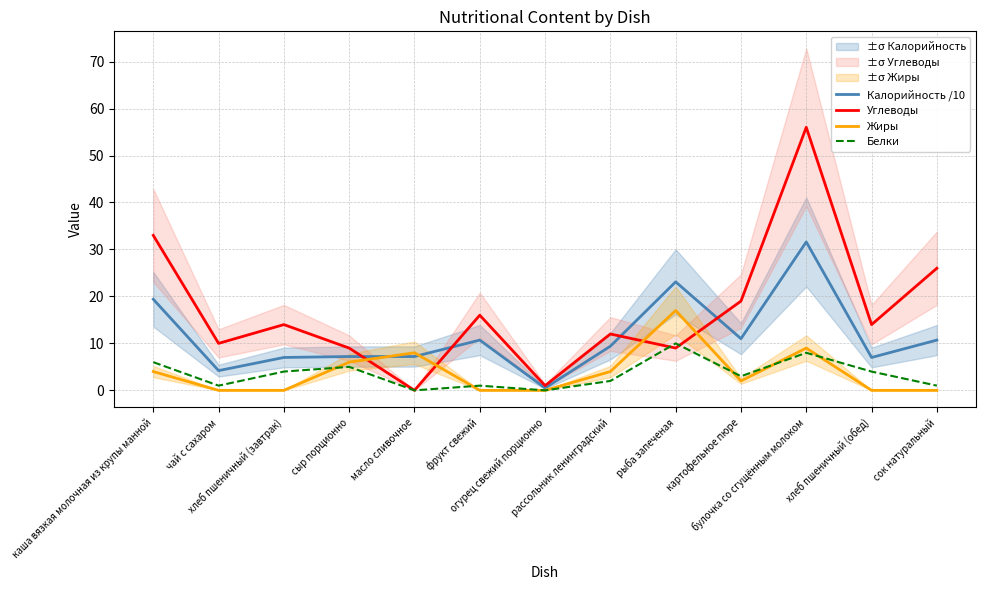

Reading left to right, transcribe all the data shown in this chart.

Калорийность /10: 19.4	4.2	7.0	7.2	7.2	10.7	0.5	9.4	23.1	11.0	31.6	7.0	10.7
Углеводы: 33.0	10.0	14.0	9.0	0.0	16.0	1.0	12.0	9.0	19.0	56.0	14.0	26.0
Жиры: 4.0	0.0	0.0	6.0	8.0	0.0	0.0	4.0	17.0	2.0	9.0	0.0	0.0
Белки: 6.0	1.0	4.0	5.0	0.0	1.0	0.0	2.0	10.0	3.0	8.0	4.0	1.0